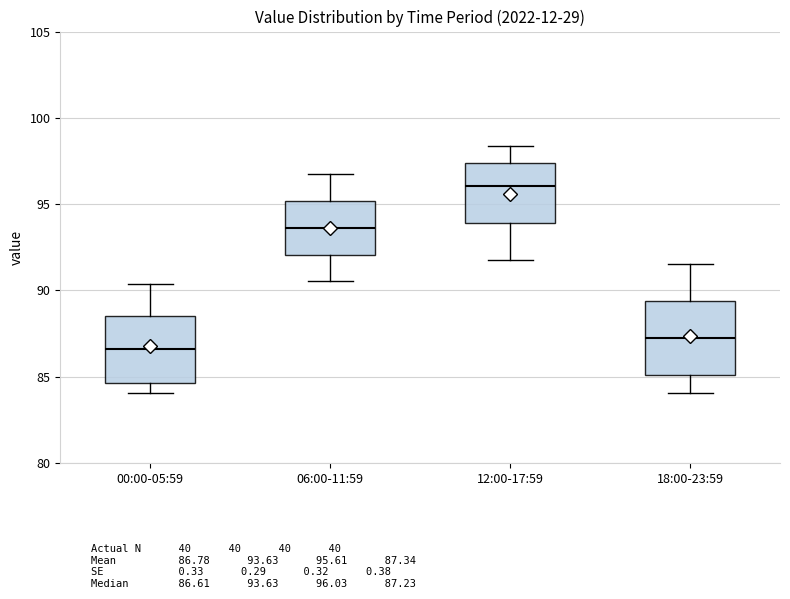

Where does the upper whisker of the box for 18:00-23:59 end on the y-axis? The values are not printed on the chart, so give them approximately, as read against the axis.

91.5